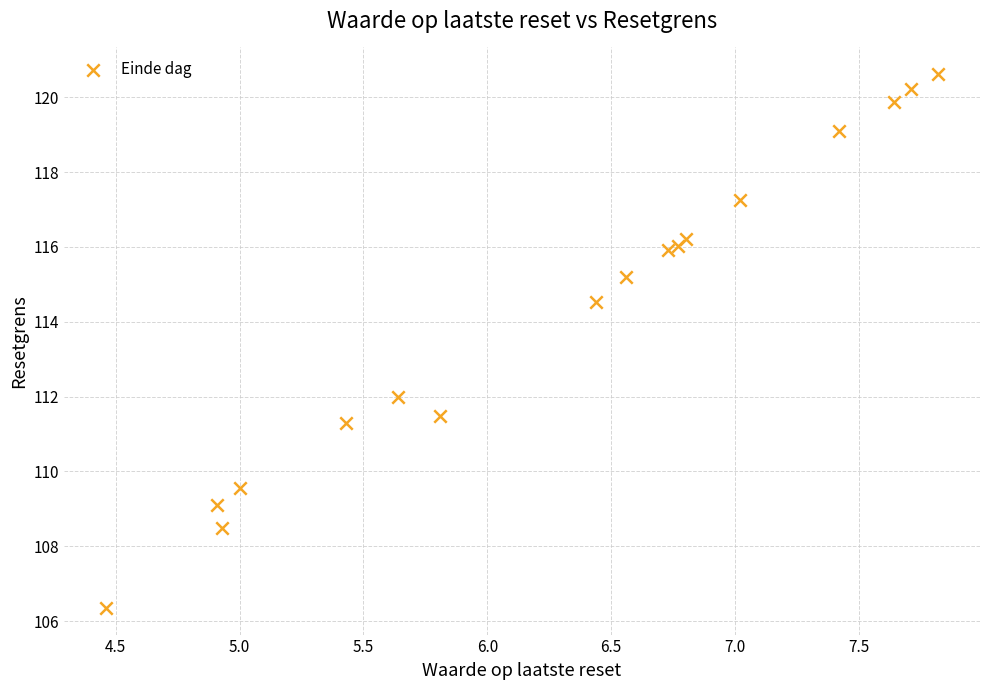

What is the range of X values (max minus min)?

3.4